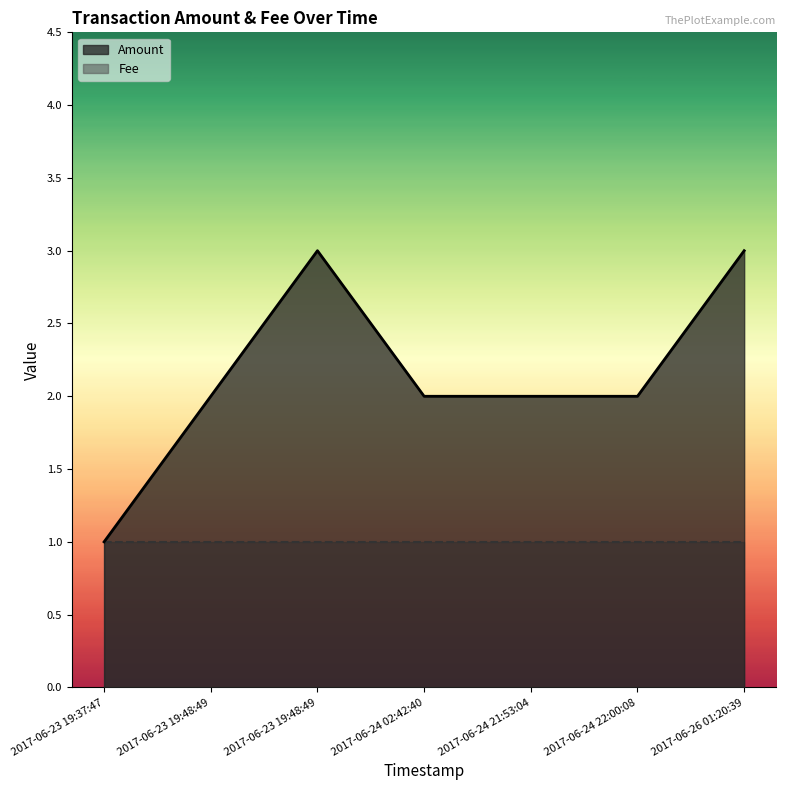

How many distinct data groups are displayed?

2